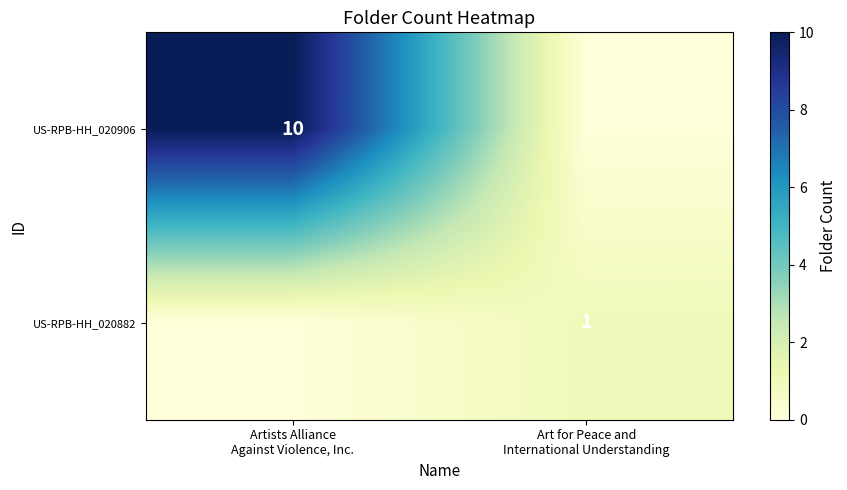

What is the sum of all US-RPB-HH_020882 values?

1